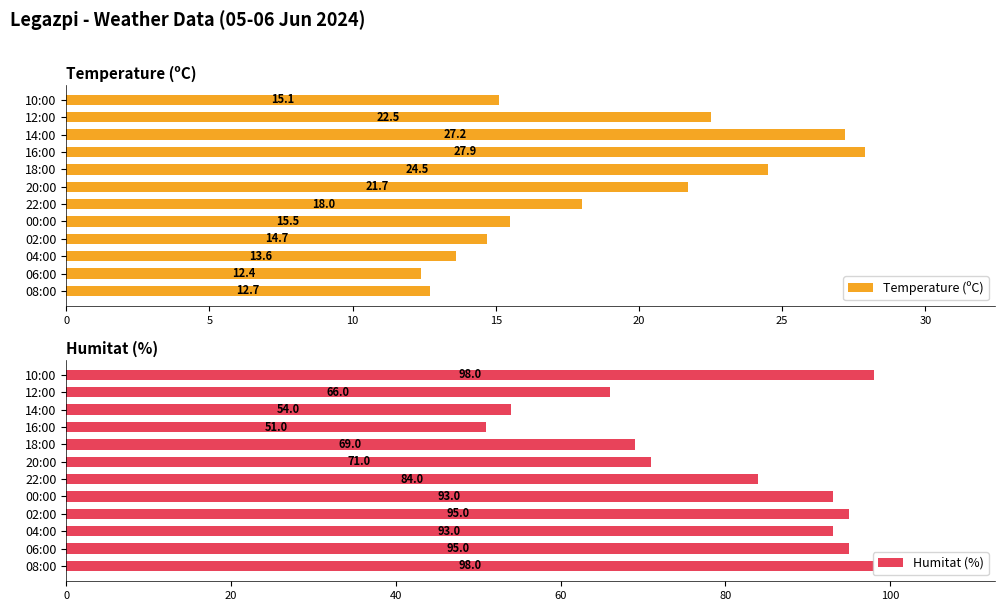

At how many categories does at least one series exceed 54?

10